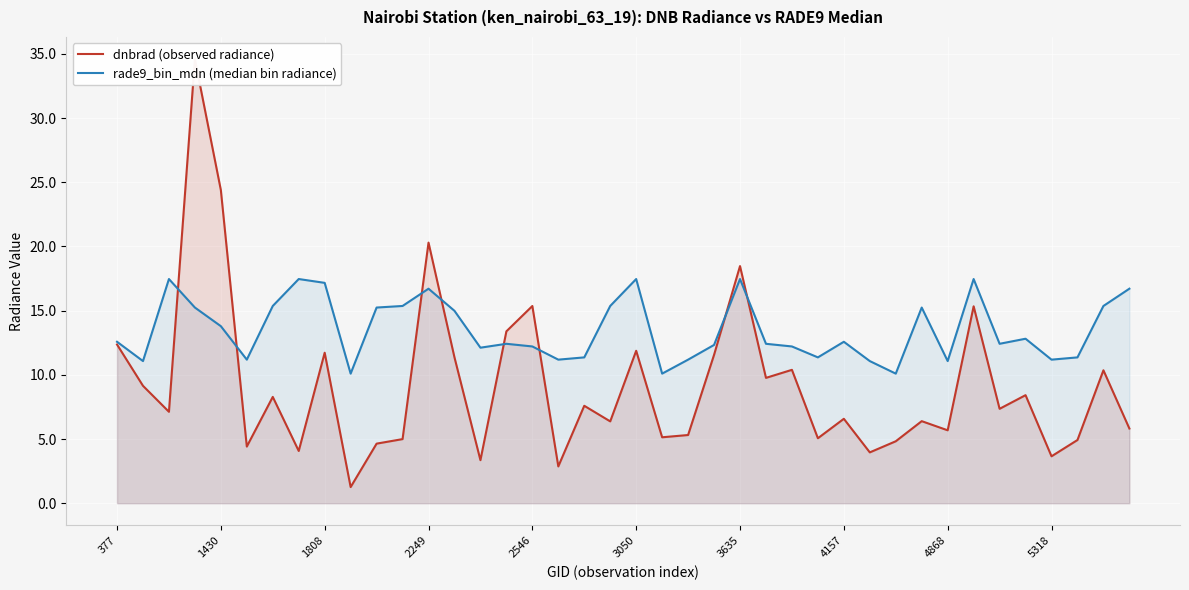

What is the label of the 5th point from the right?

35